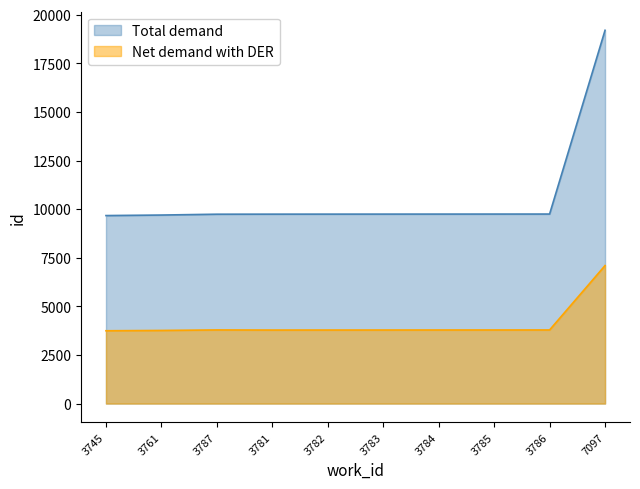

True or false: Net demand with DER has a value of 5268 at 3781.

False